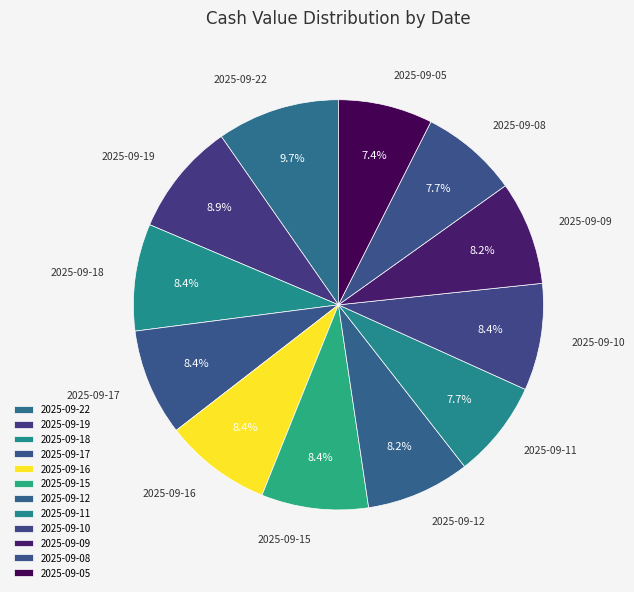

Combined, do 2025-09-22 and 2025-09-11 account for over 50%?

No